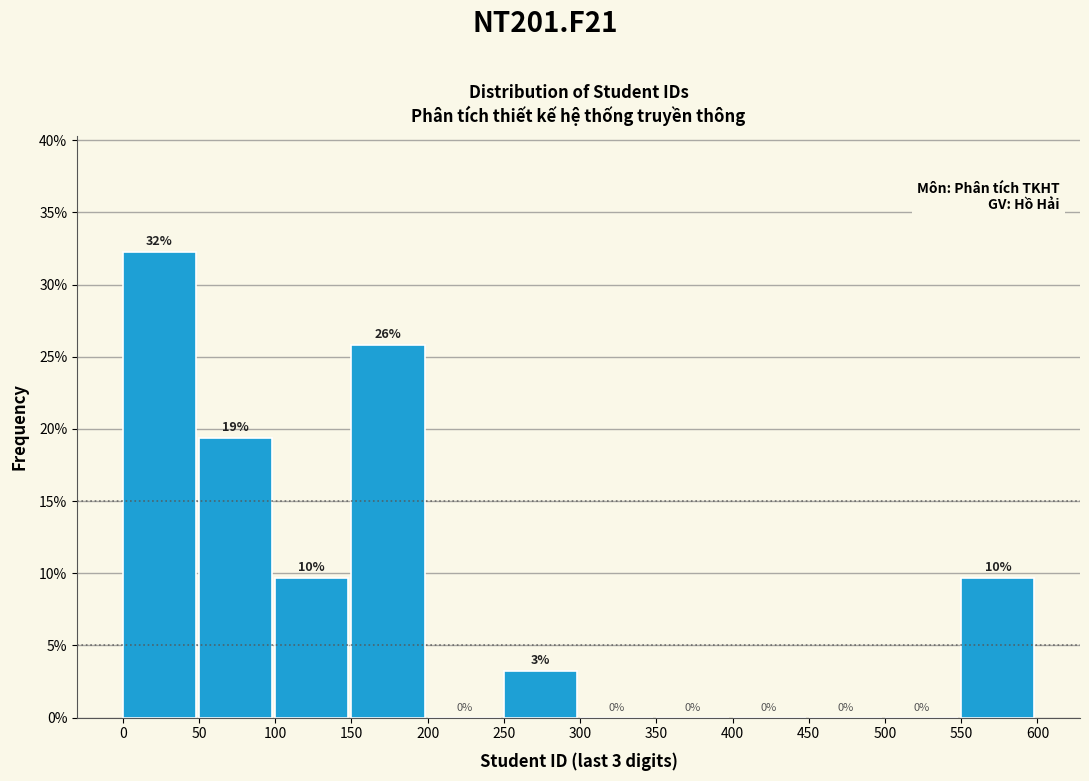

Which range on the x-axis has the tallest bar?

0 to 50